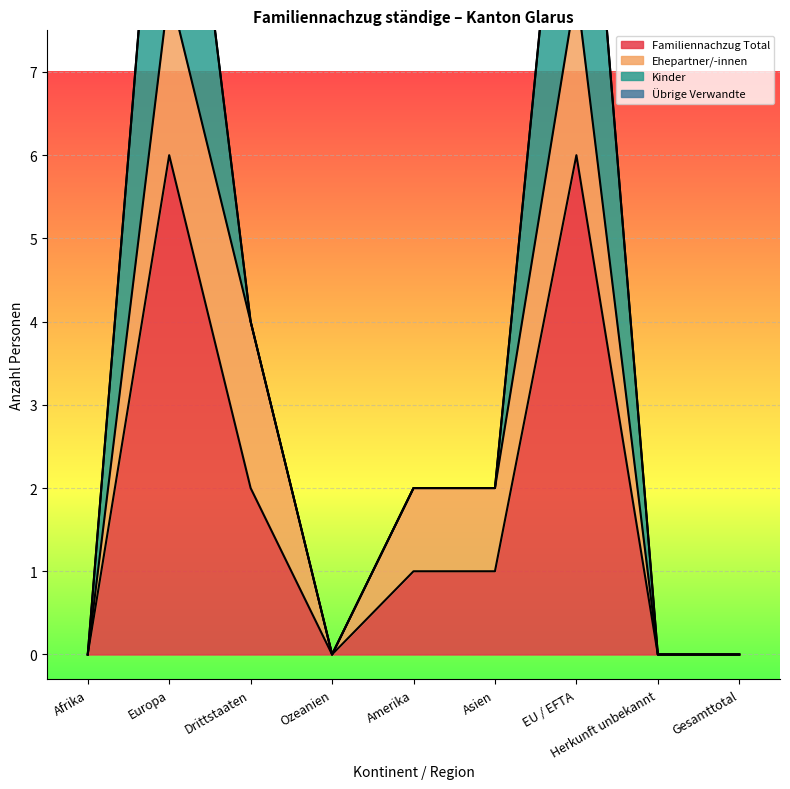

True or false: Ehepartner/-innen and Übrige Verwandte intersect in this chart.

False